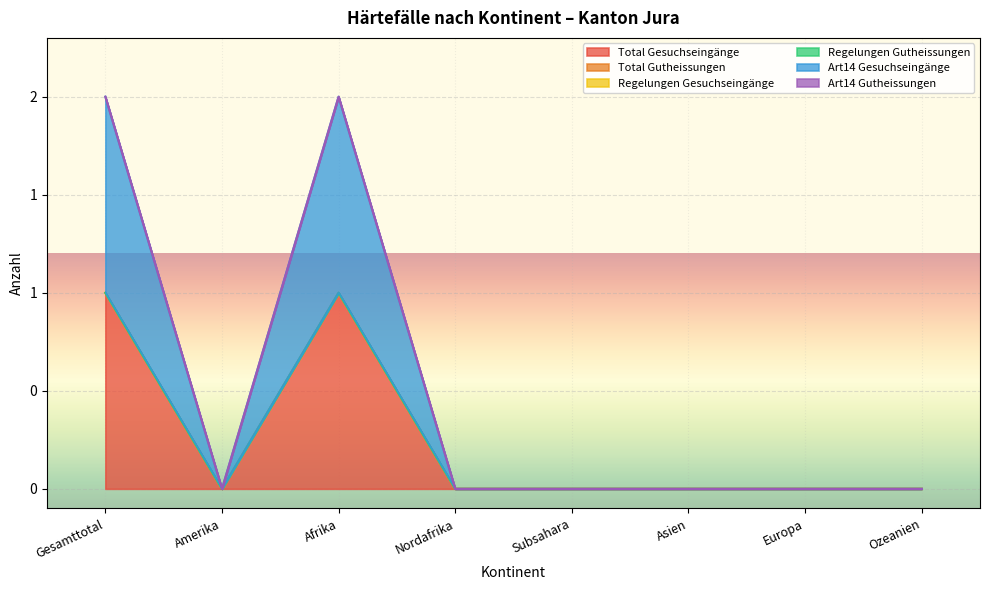

The value of Total Gesuchseingänge at Afrika is 1. True or false?

True